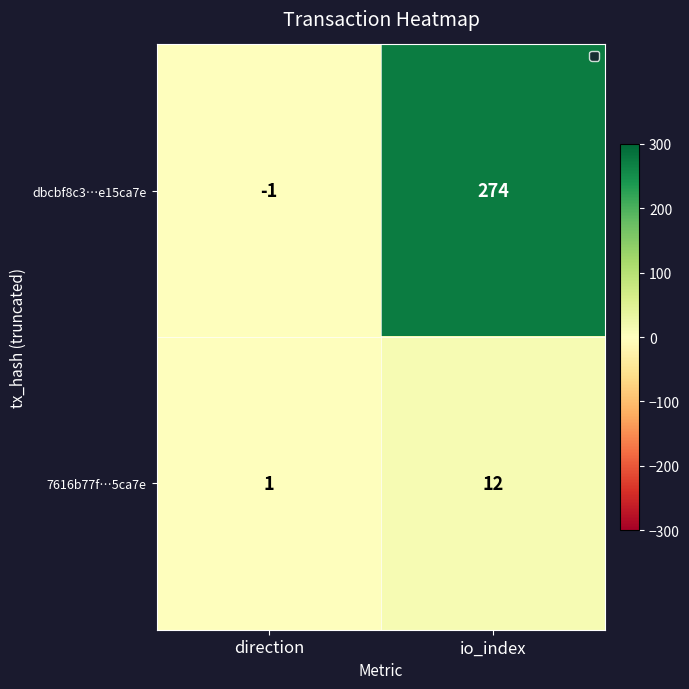

The value of dbcbf8c3…e15ca7e at io_index is 274. True or false?

True